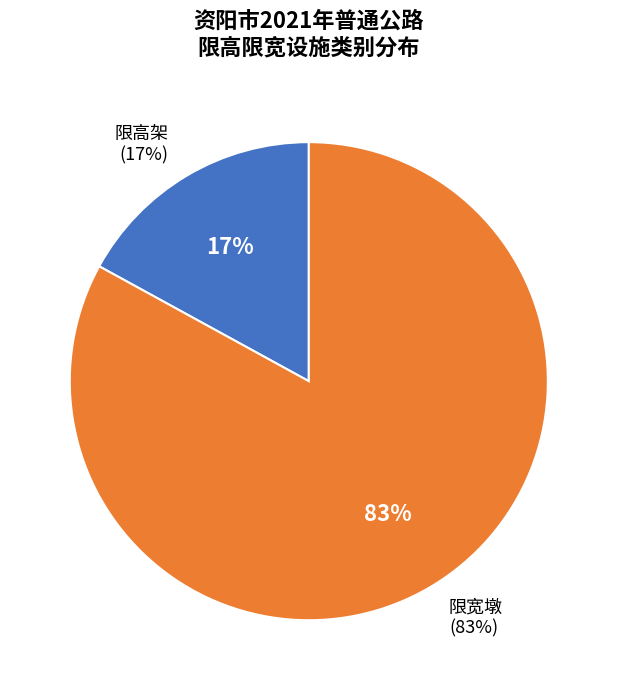

Is it true that 限高架 is 22% of the pie?

False